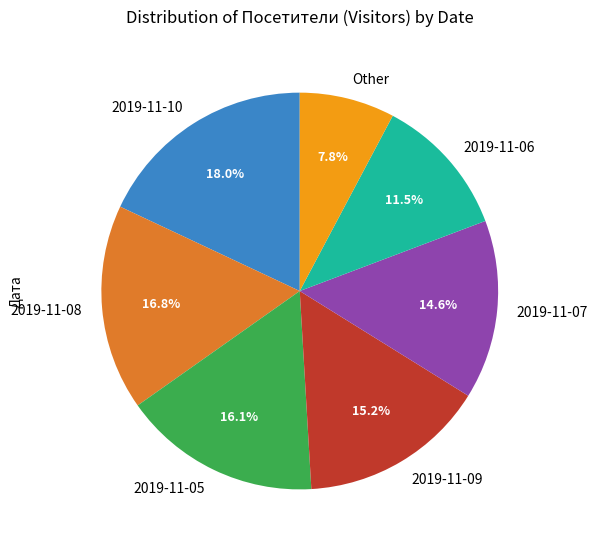

True or false: 2019-11-05 accounts for 16% of the total.

True